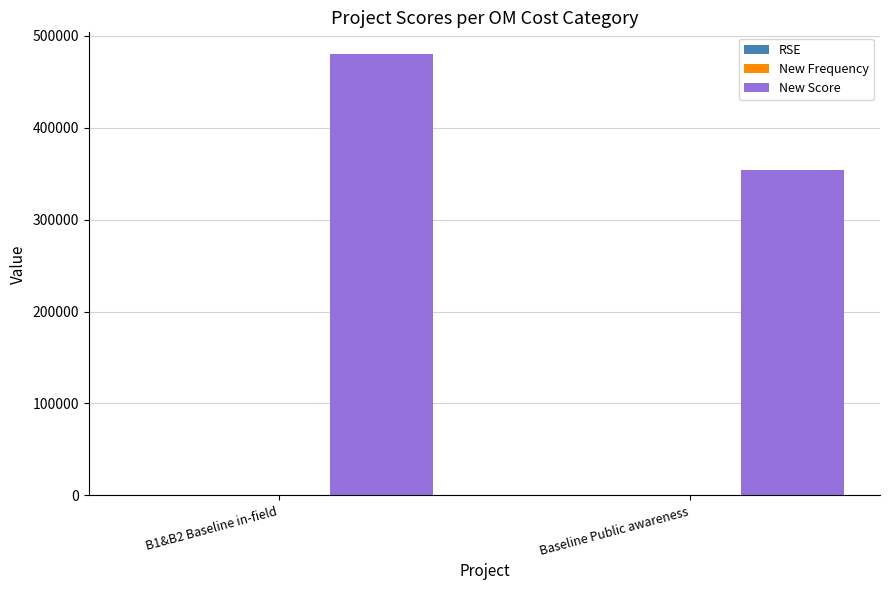

At which label is New Score closest to 416639?

Baseline Public awareness